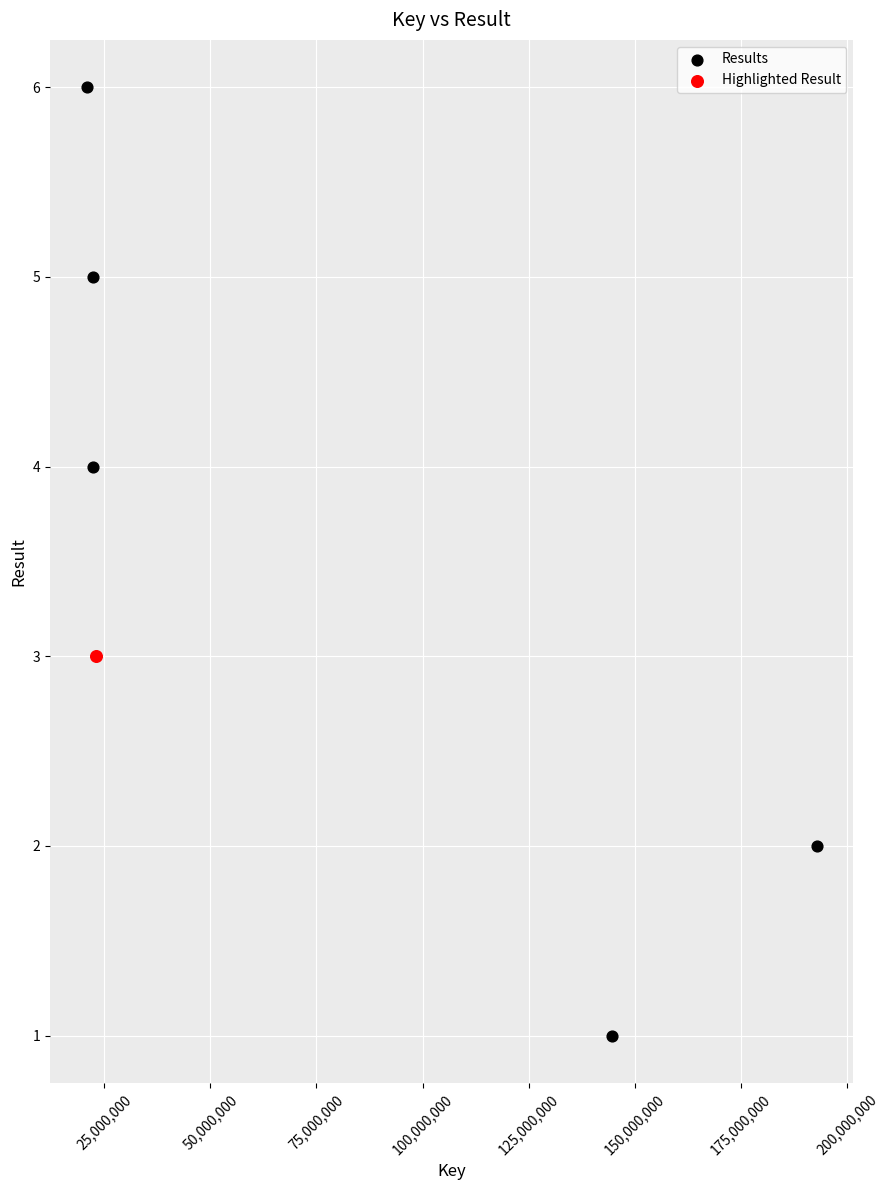

What are all the series names shown in the legend?

Results, Highlighted Result